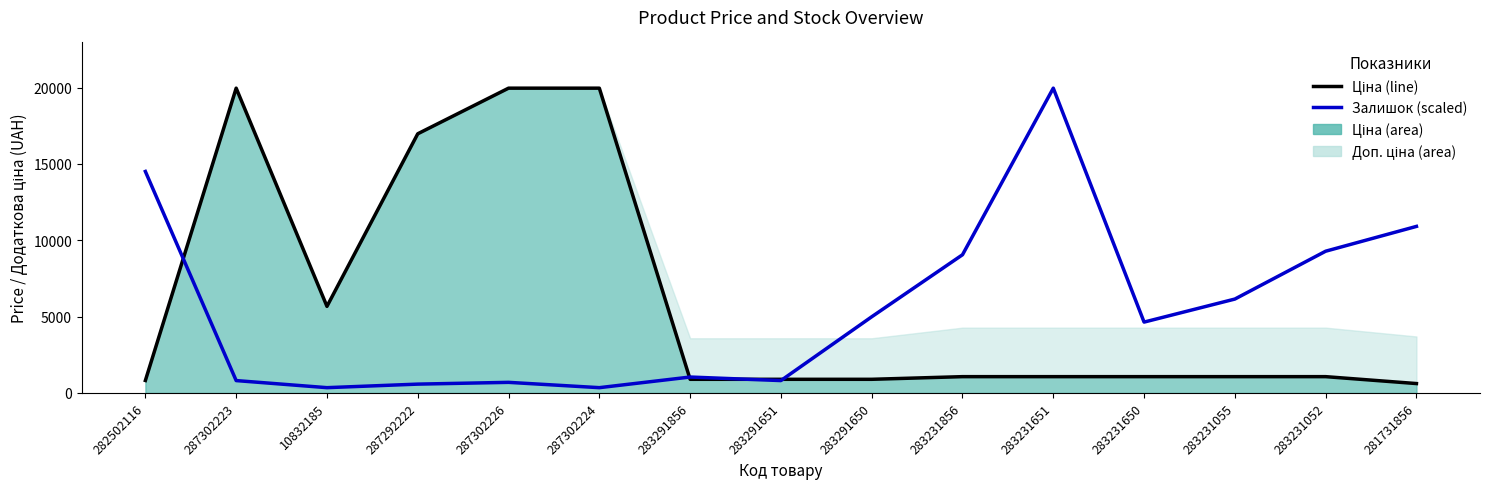

Reading left to right, what are all the values shown in this chart?

Ціна: 818.5	19964.2	5673.8	16976.3	19964.2	19964.2	895.9	895.9	895.9	1069.8	1069.8	1069.8	1069.8	1069.8	617.0
Залишок (scaled): 14508.8	812.5	348.2	580.4	696.4	348.2	1044.6	812.5	4991.0	9053.5	19964.2	4642.8	6151.8	9285.7	10910.7